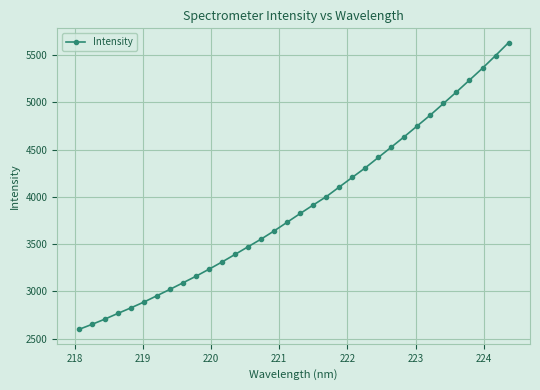

What is the smallest value displayed?

2597.4